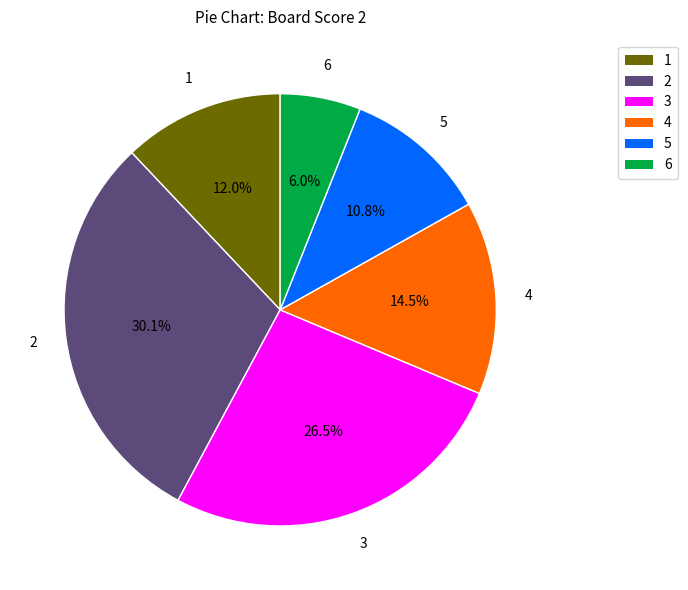

To the nearest percent, what portion does 2 represent?

30%